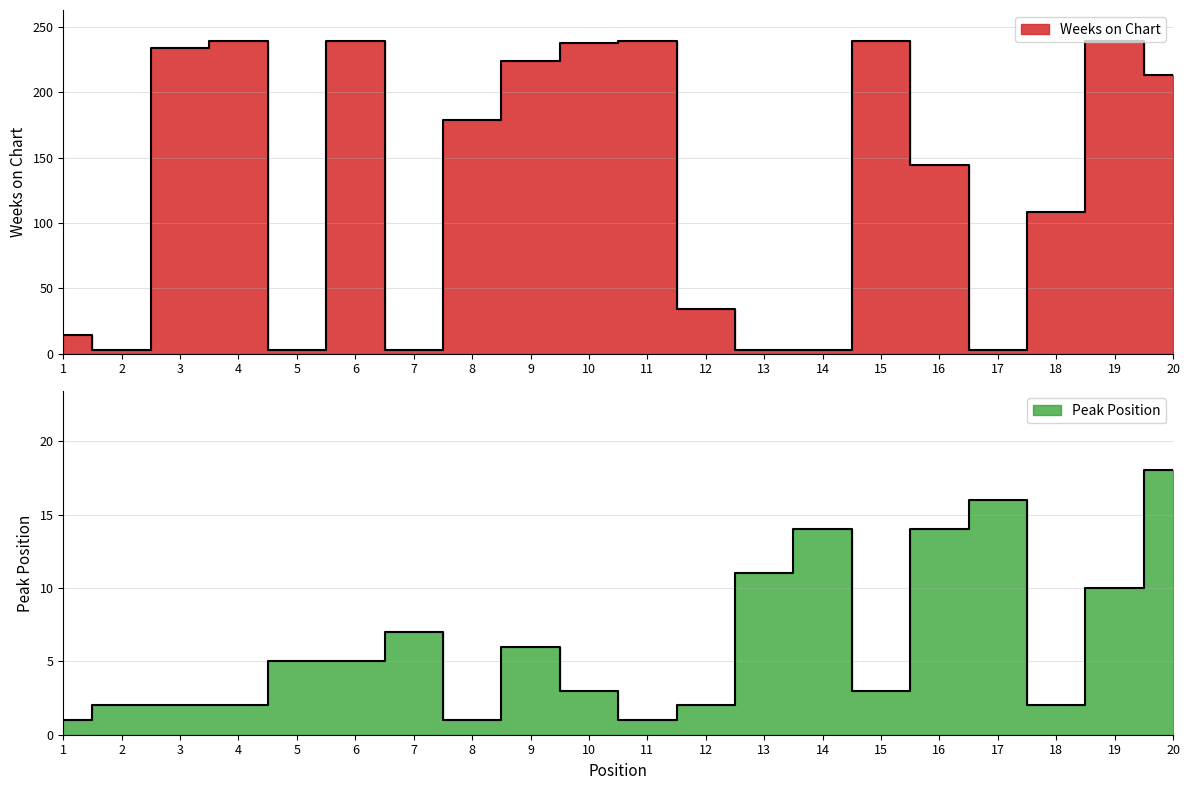

How many series are shown in this chart?

2